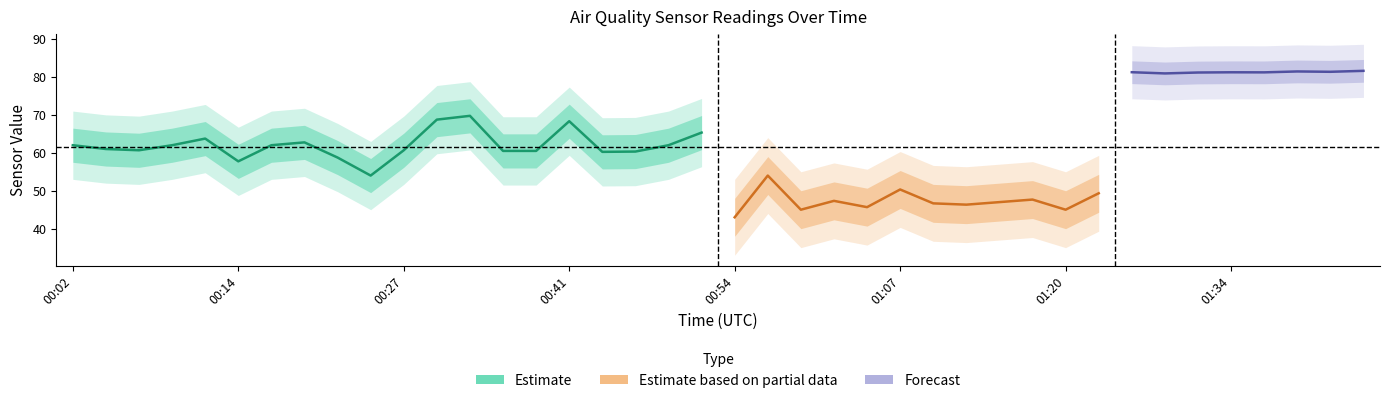

At which category does the chart reach its peak across all series?

01:44